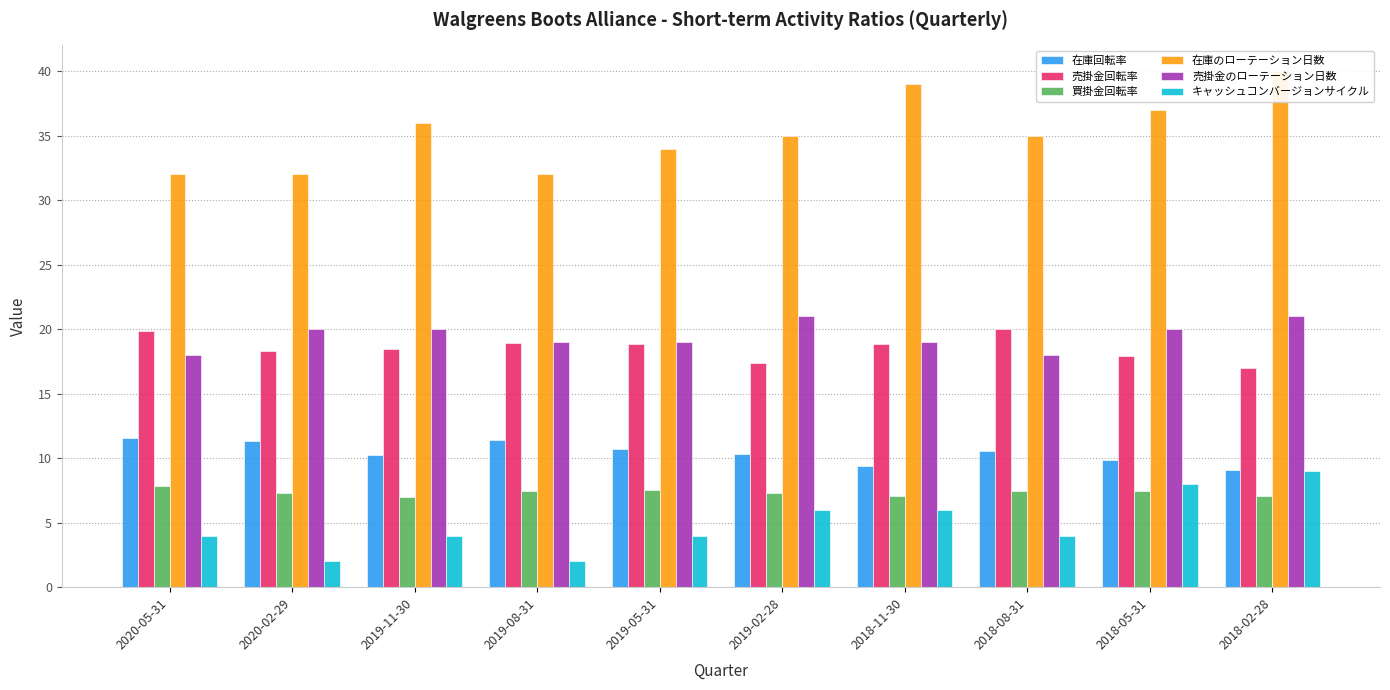

How many data points in 在庫回転率 are above 10?

7